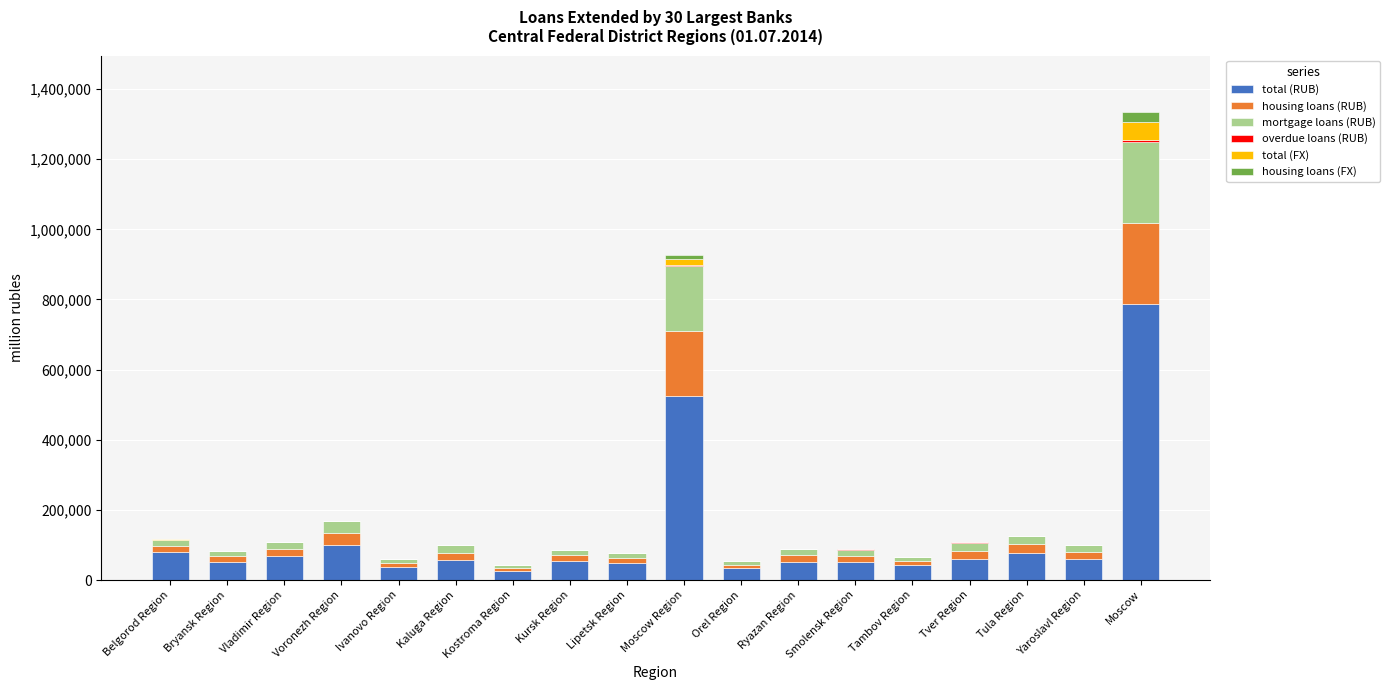

Where is total (RUB) nearest to the value 406231?

Moscow Region